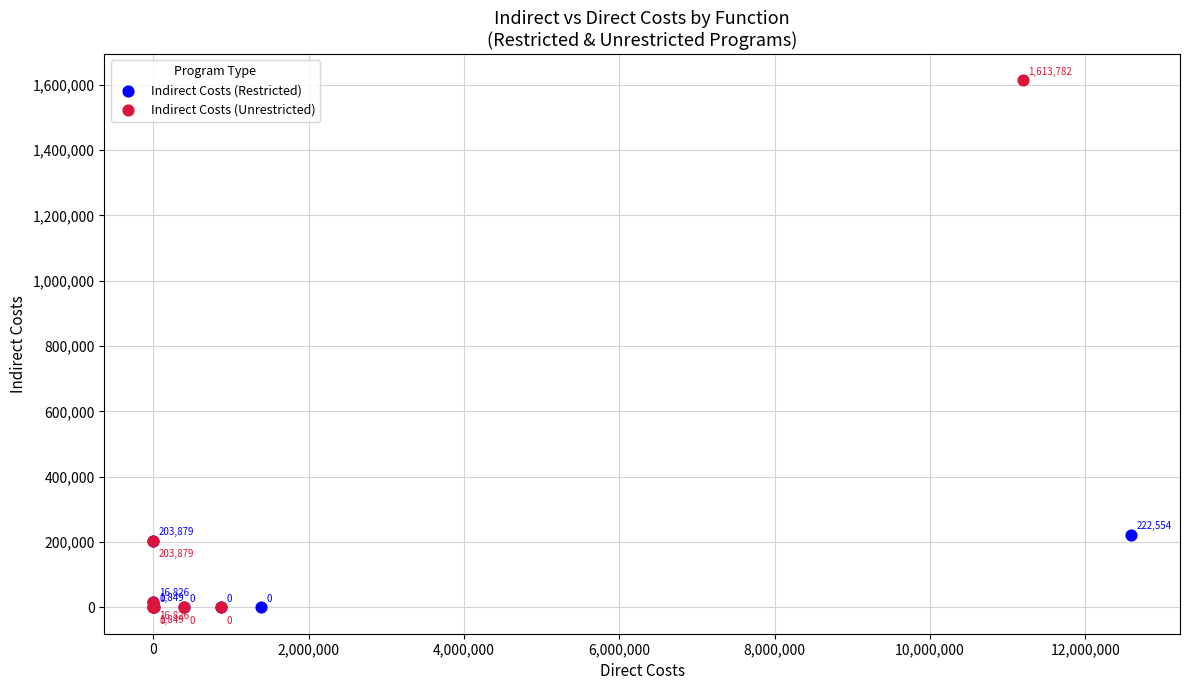

Which series has the largest Y range (max minus min)?

Indirect Costs (Unrestricted)